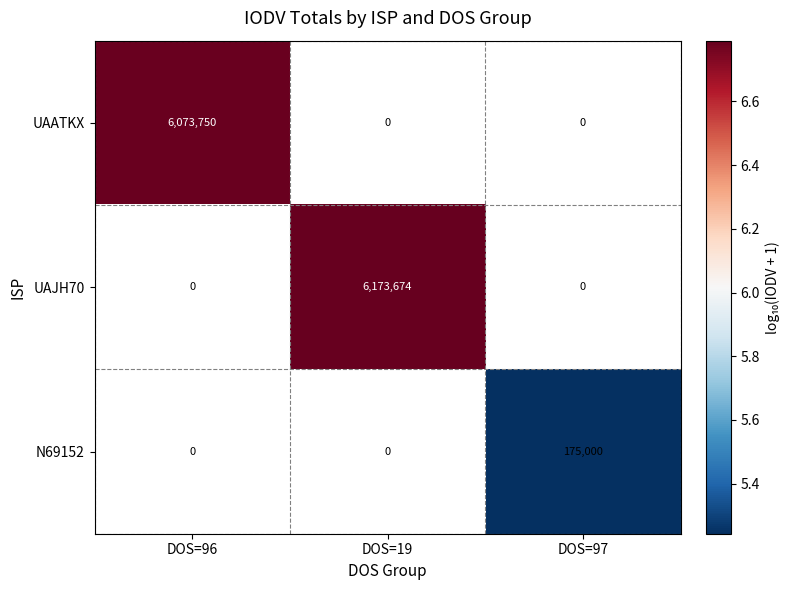

What is the maximum value shown in the chart?

6.8